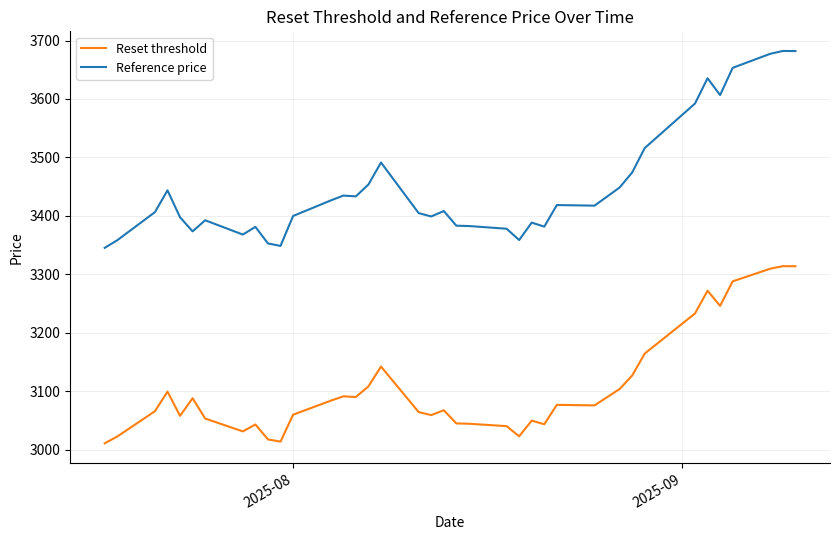

True or false: Reset threshold and Reference price intersect in this chart.

False